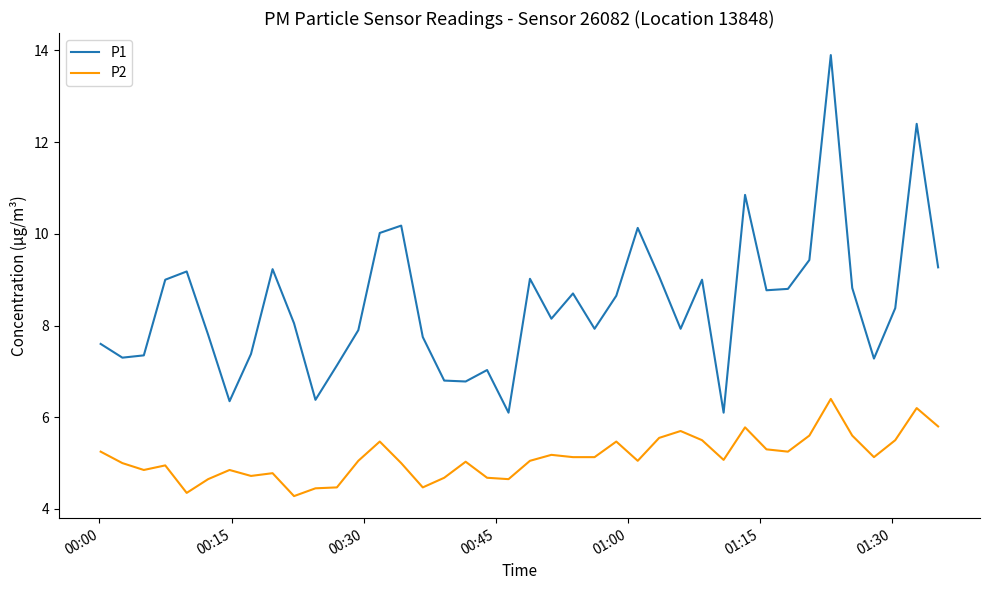

What is the difference between the second highest and minimum values in the P2 series?

1.9